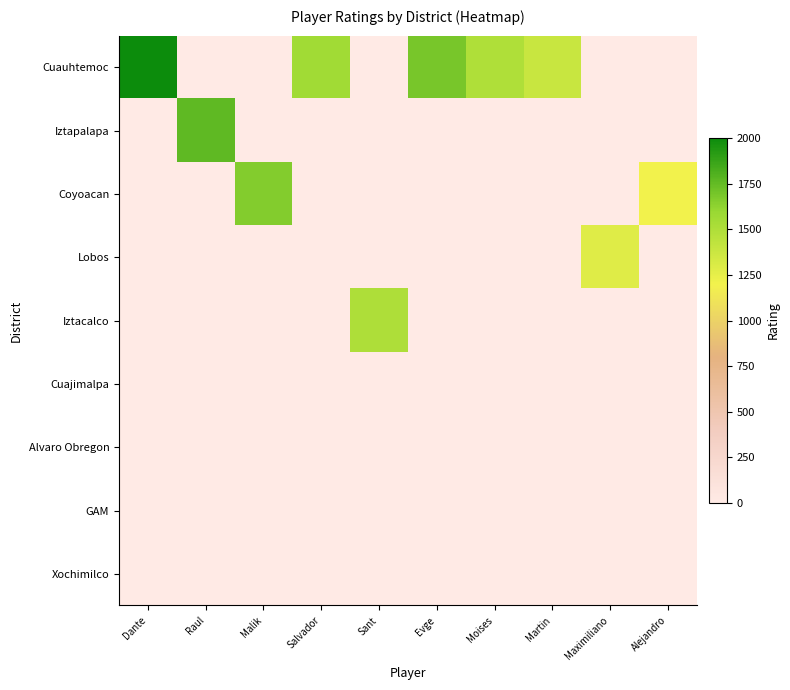

At Maximiliano, list the series in order from smallest to largest.

Cuauhtemoc, Iztapalapa, Coyoacan, Iztacalco, Cuajimalpa, Alvaro Obregon, GAM, Xochimilco, Lobos